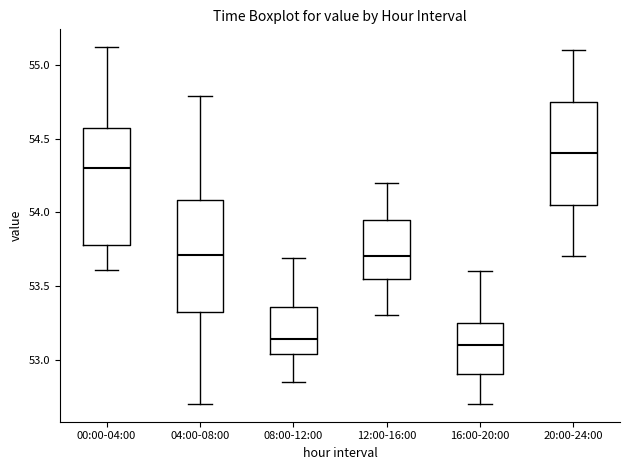

Where does the lower whisker of the box for 16:00-20:00 end on the y-axis? The values are not printed on the chart, so give them approximately, as read against the axis.

52.70